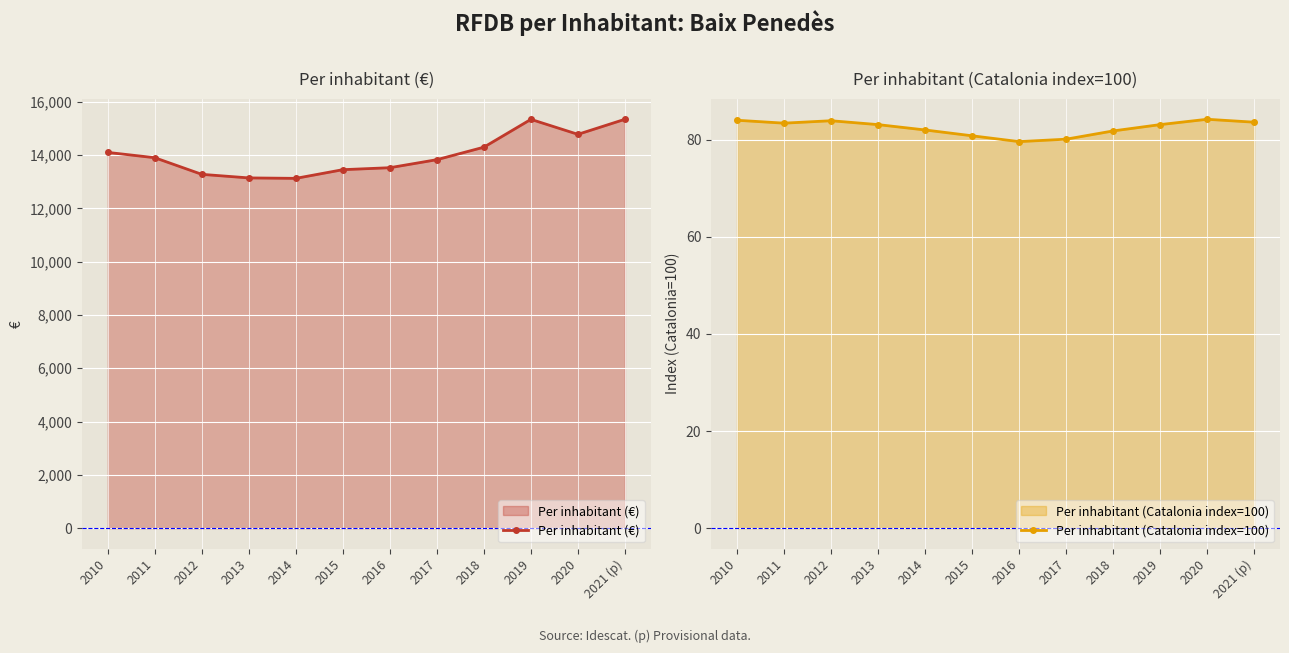

Rank the categories by Per inhabitant (€) value from lowest to highest.

2014, 2013, 2012, 2015, 2016, 2017, 2011, 2010, 2018, 2020, 2019, 2021 (p)